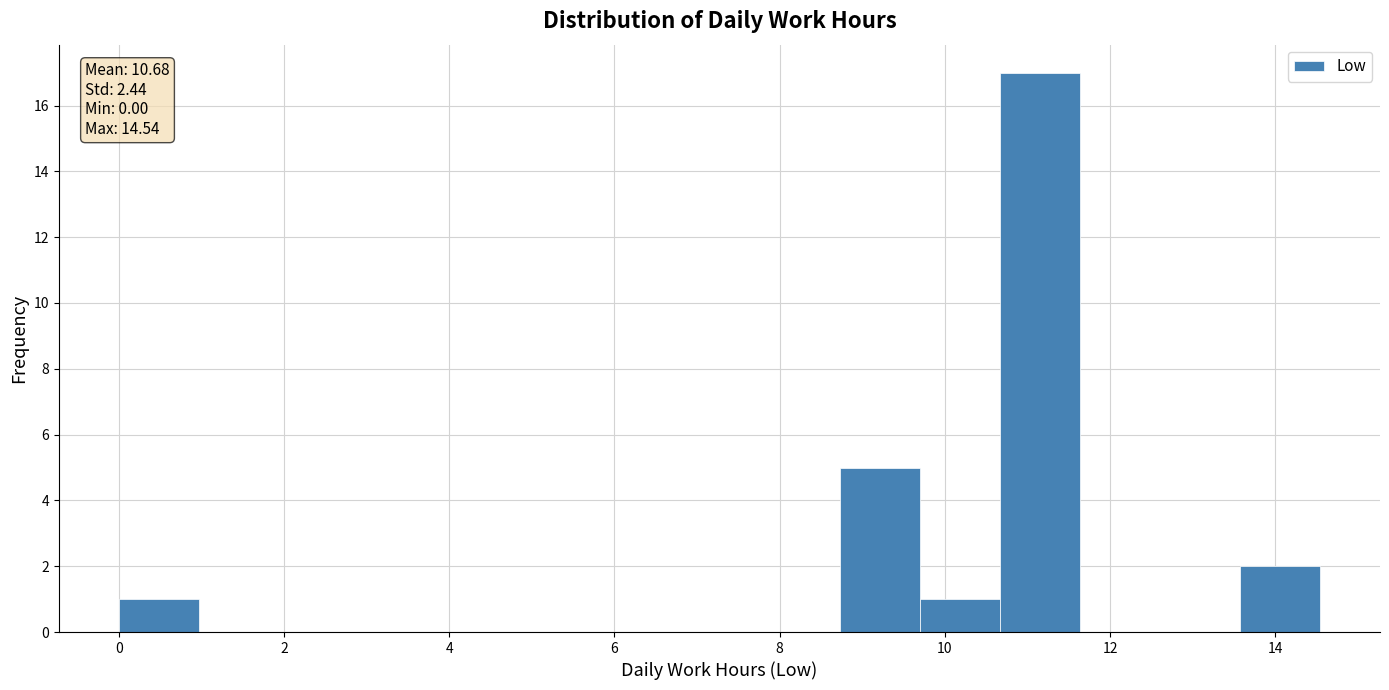

Over which range of the x-axis is the bar tallest?

10.6 to 11.6